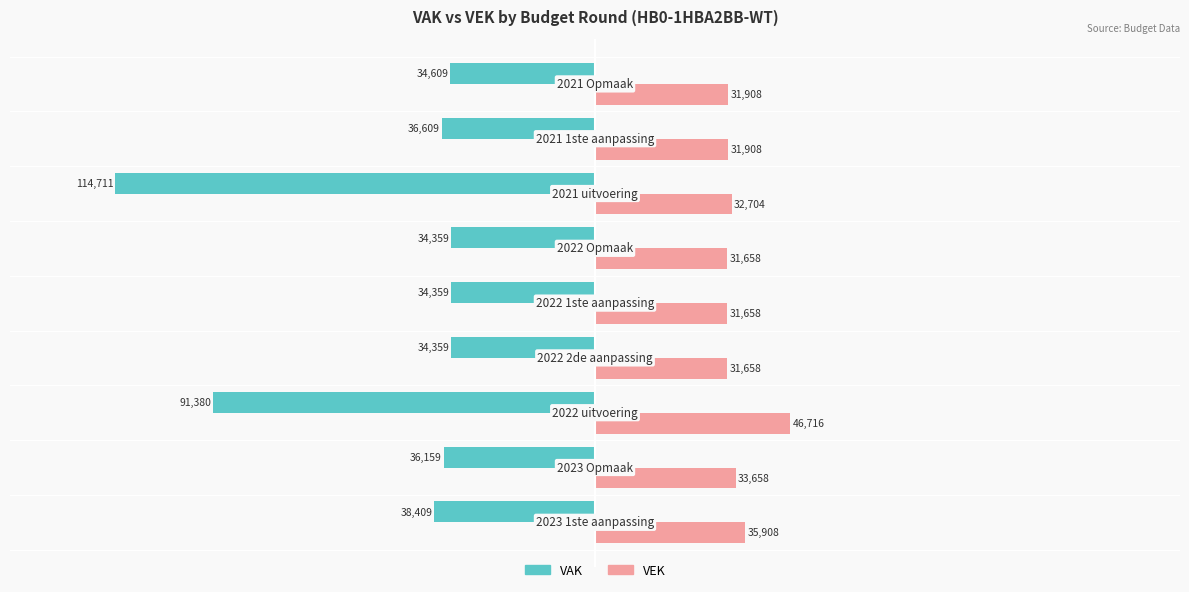

Which series has the largest total across all categories?

VEK